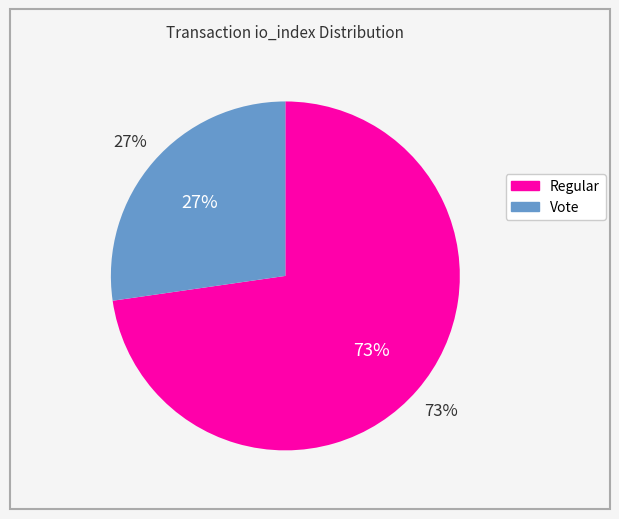

How many slices are in this pie chart?

2